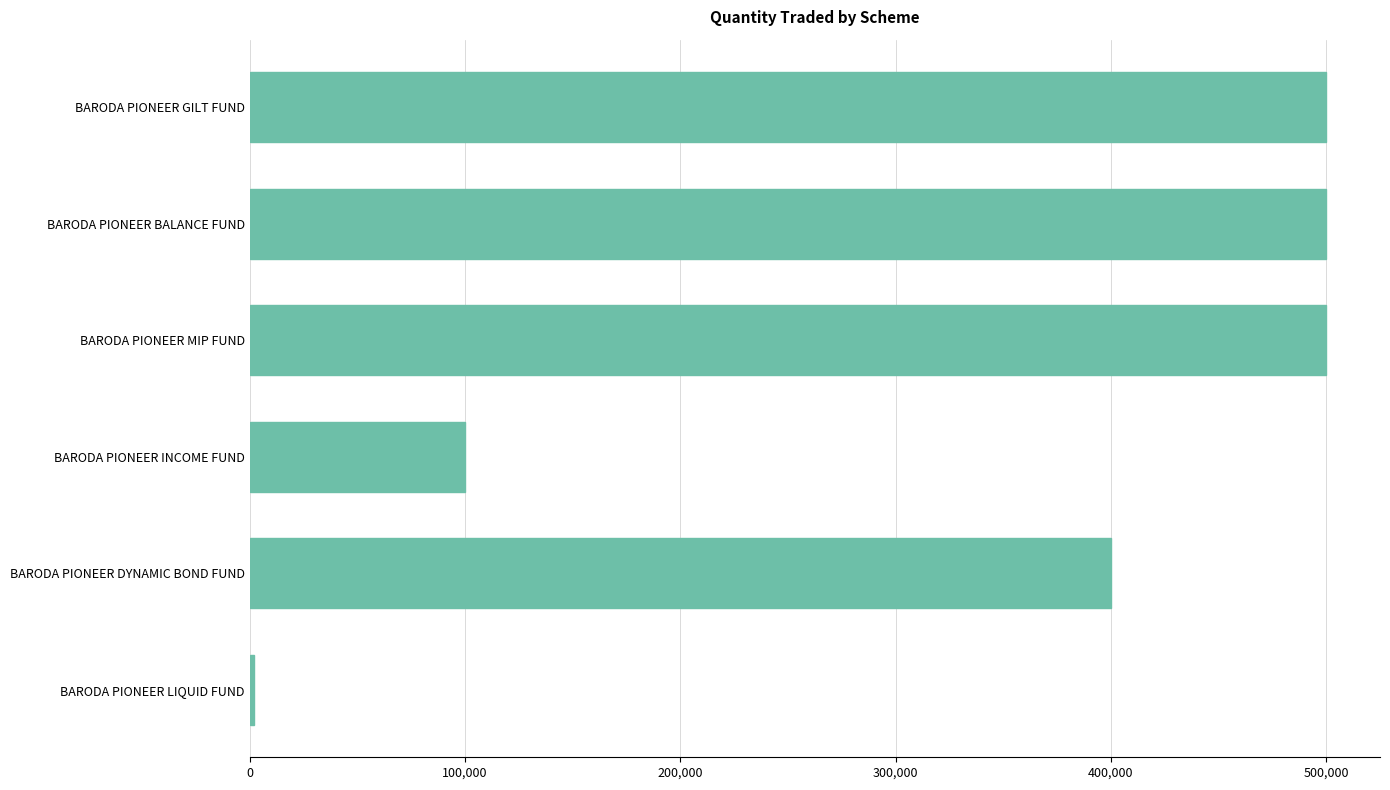

The value at BARODA PIONEER GILT FUND is 872776. True or false?

False